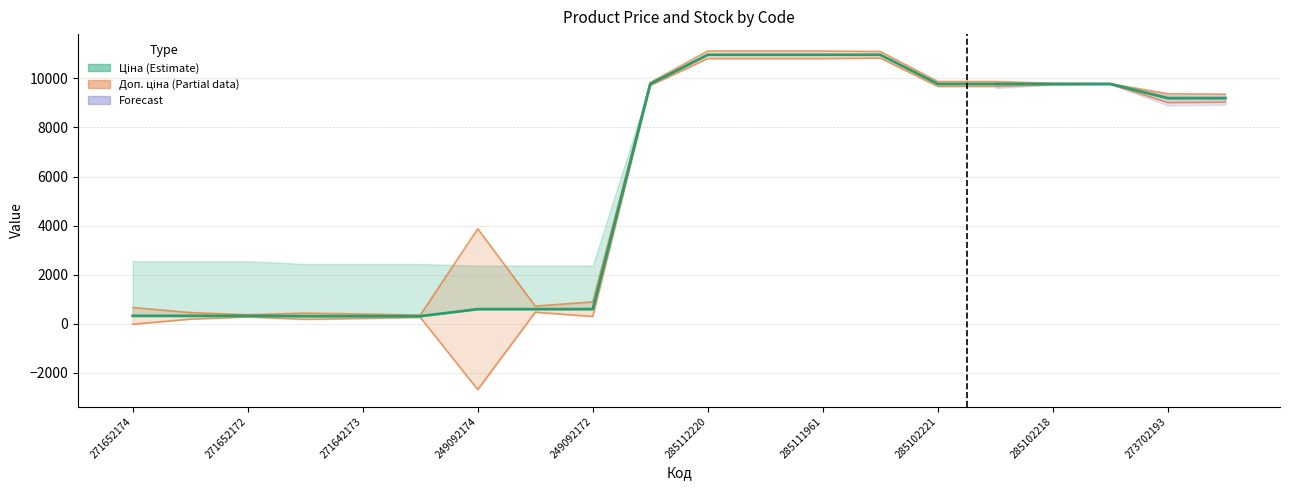

Does the chart have visible grid lines?

Yes